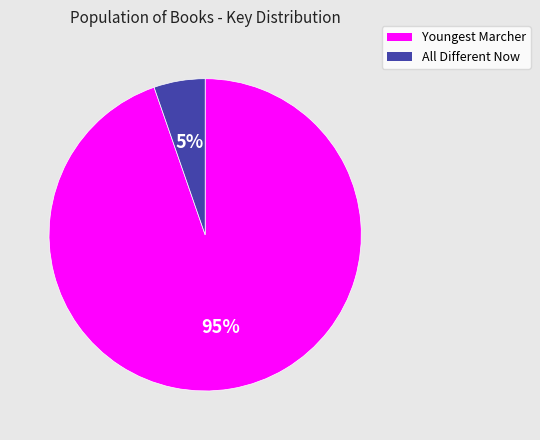

How many segments does this pie chart have?

2